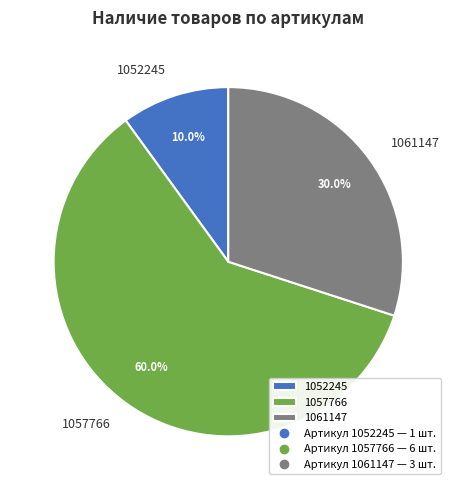

Do 1061147 and 1057766 together represent more than half of the pie?

Yes